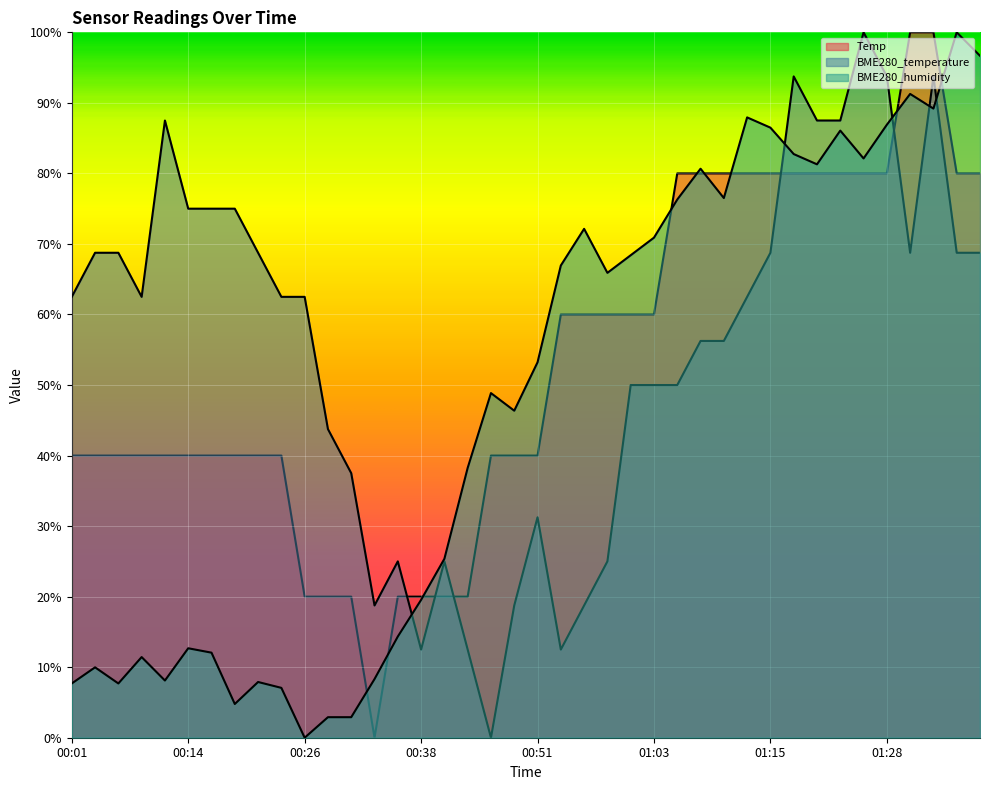

Read the BME280_temperature value at 00:04.

68.8